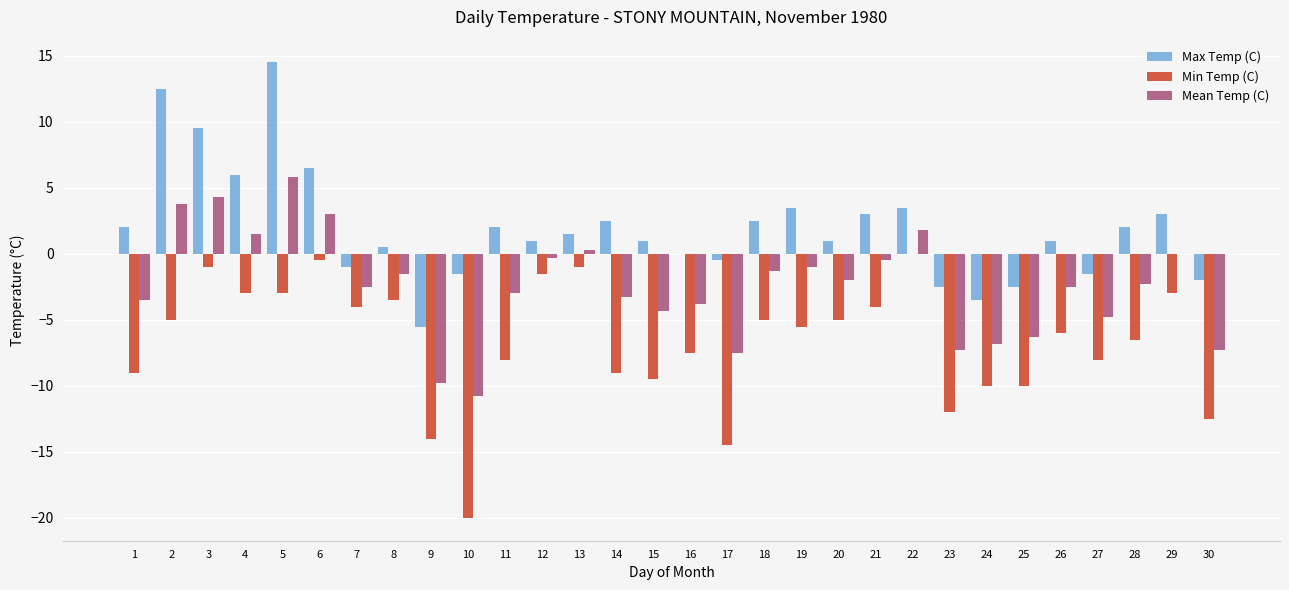

Which series has the largest total across all categories?

Max Temp (C)